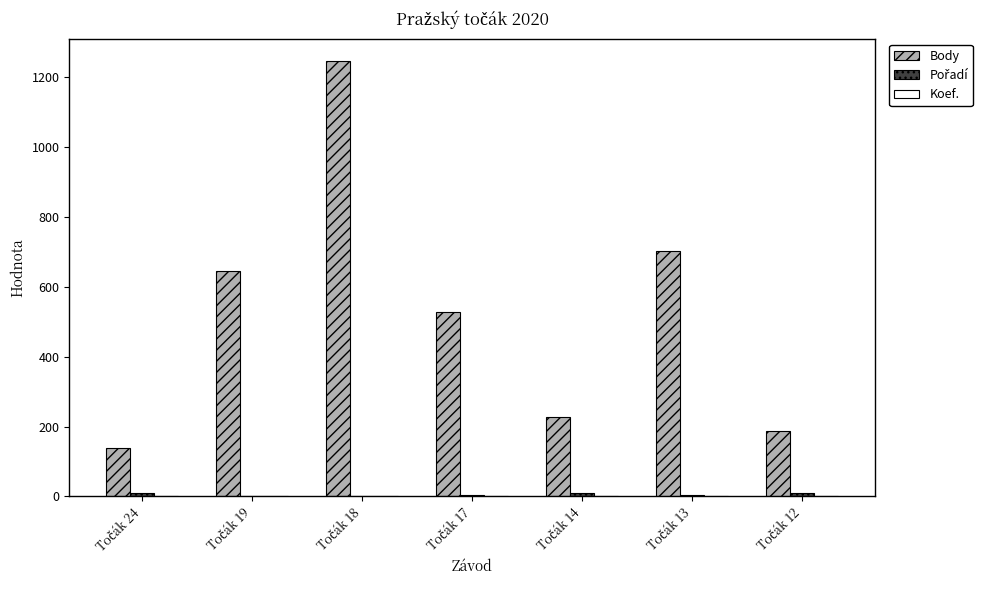

What is the maximum value shown in the chart?

1247